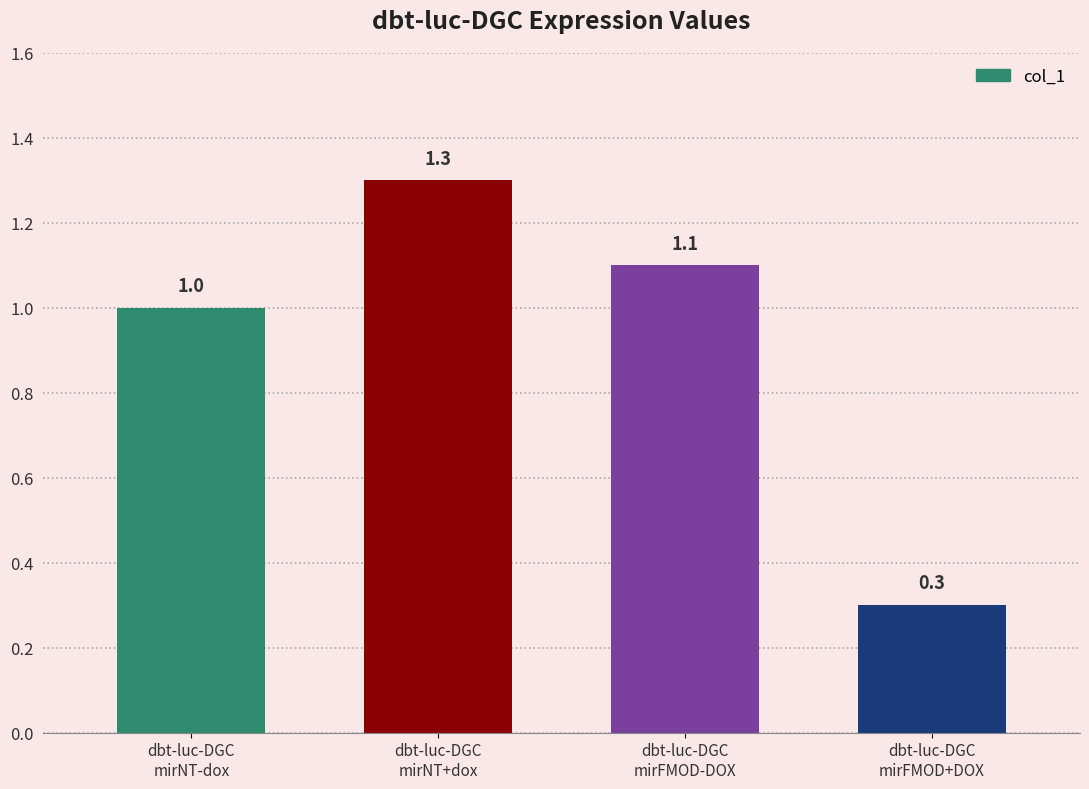

Count the values in the range 1 to 2.

3